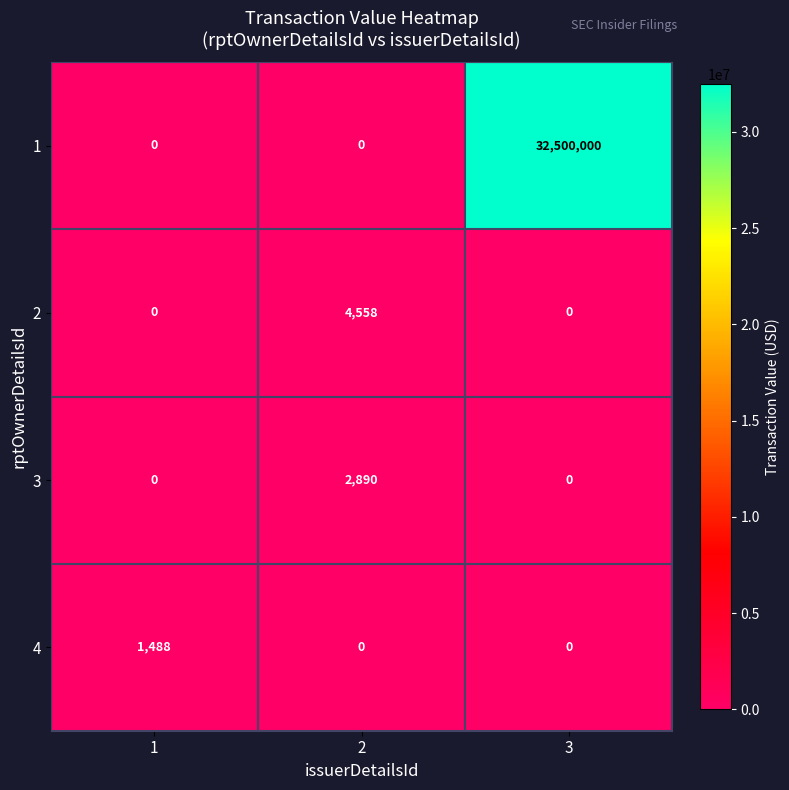

Count the 3 values in the range 0 to 2890.

3